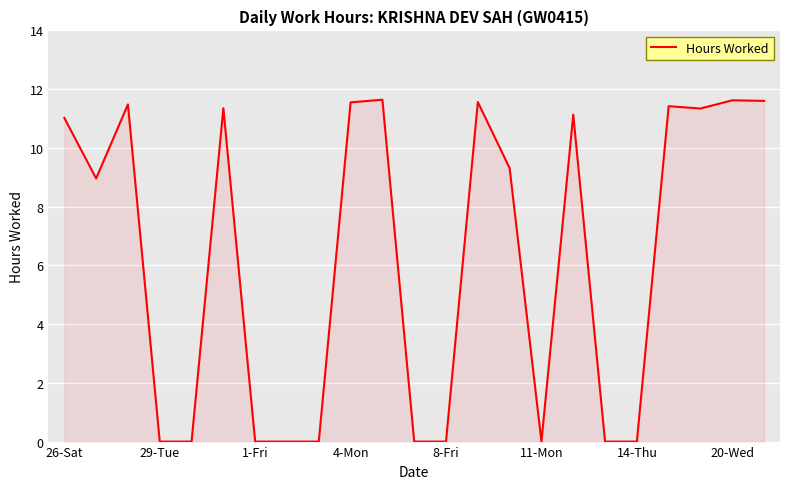

What is the maximum value shown in the chart?

11.6